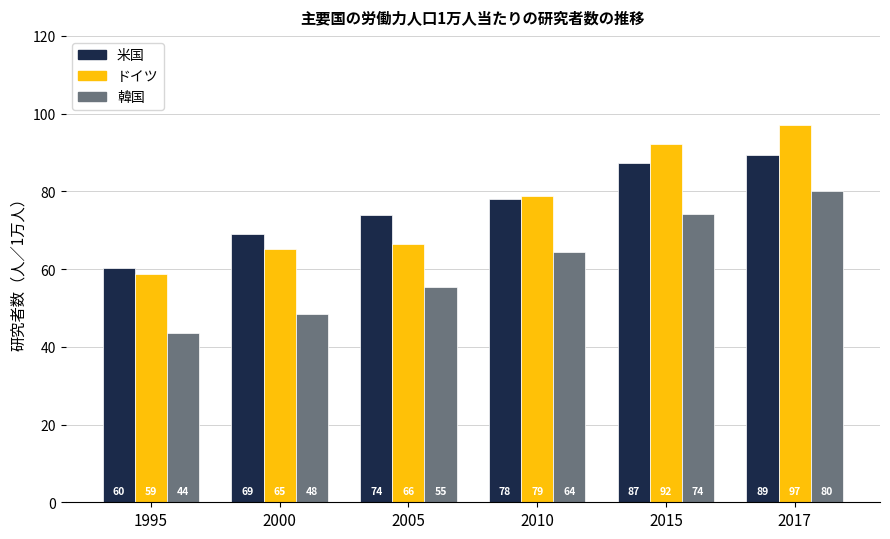

What is the smallest value displayed?

43.6